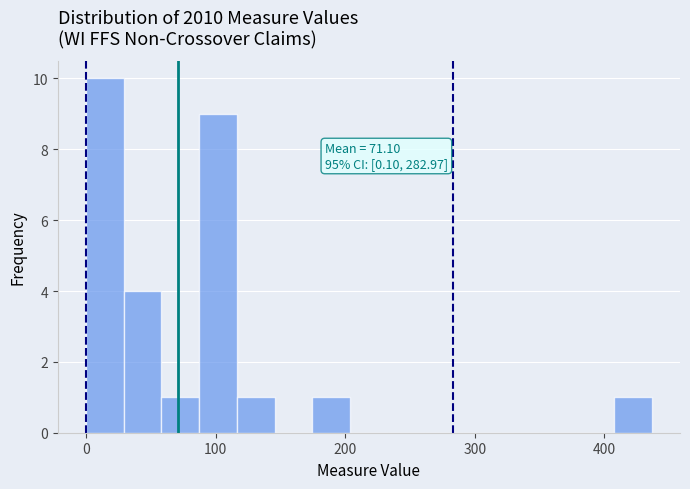

Read against the x-axis, roughly where is the centre of the tallest bar?

10